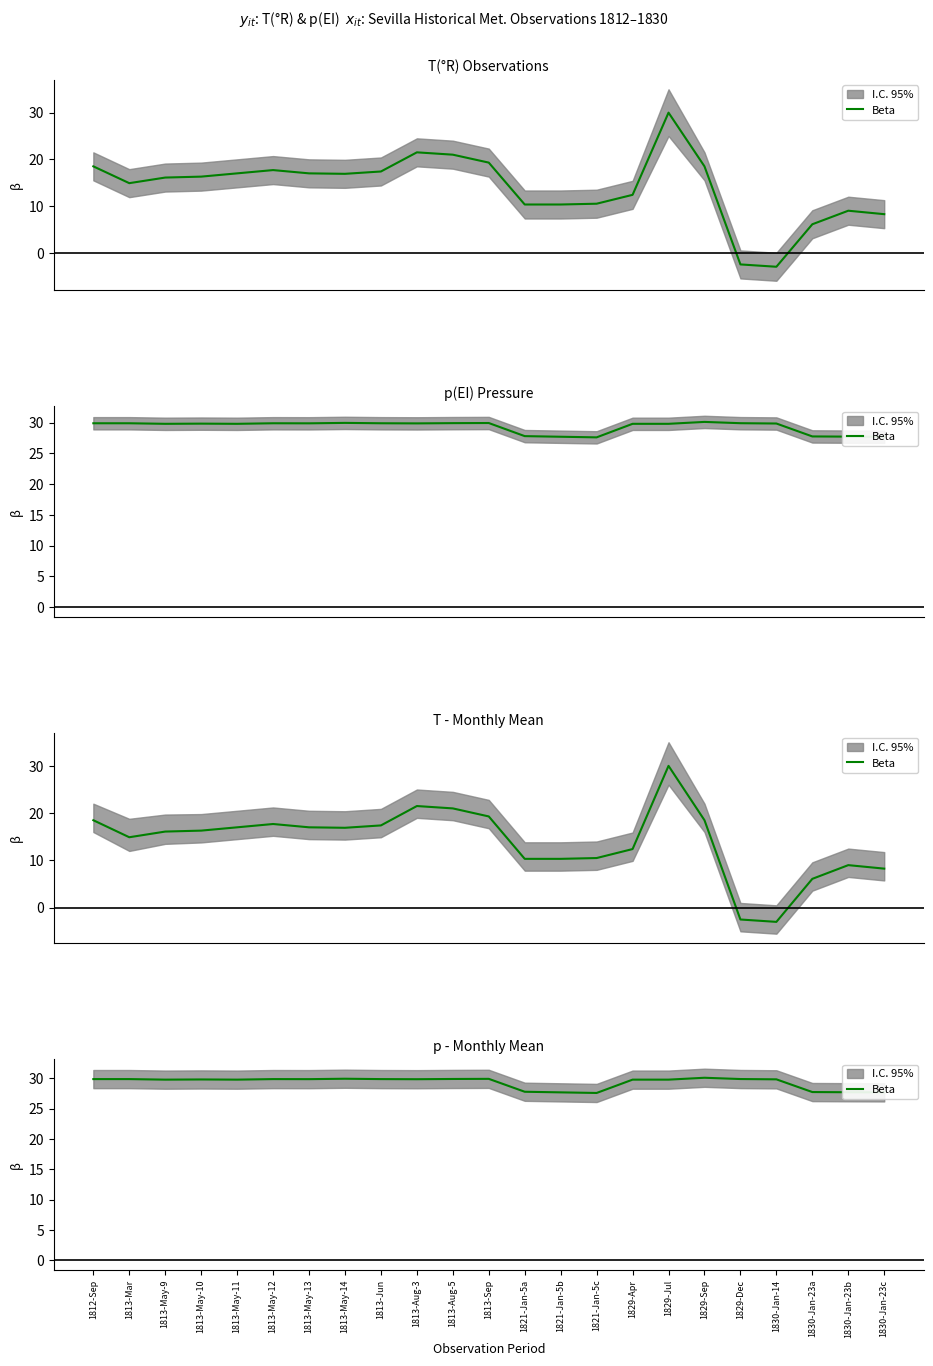

What is the sum of all values?

674.3